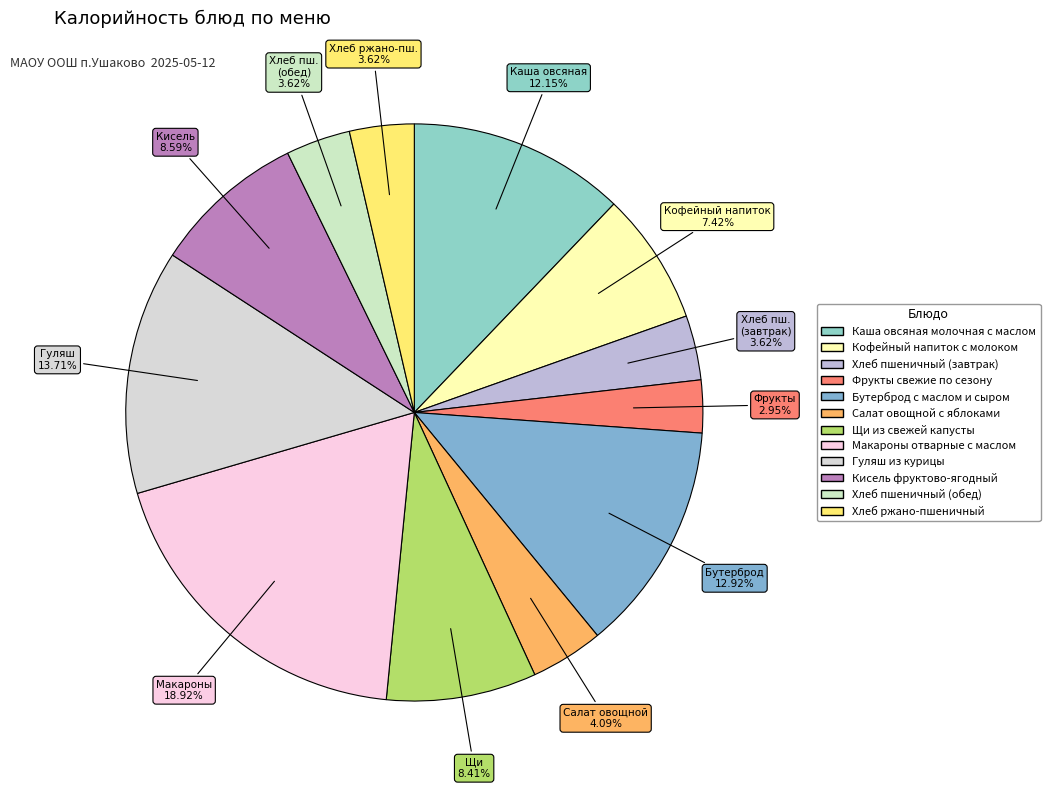

To the nearest percent, what portion does Гуляш из курицы represent?

14%